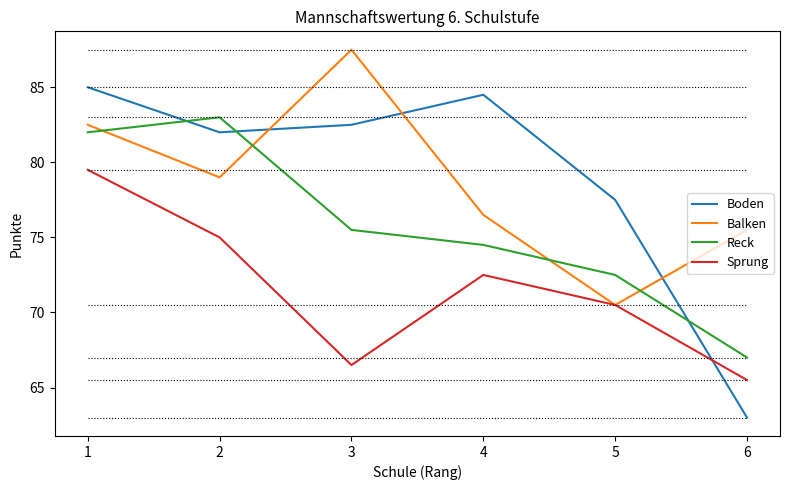

What is the difference between the maximum and second lowest values in the Reck series?

10.5